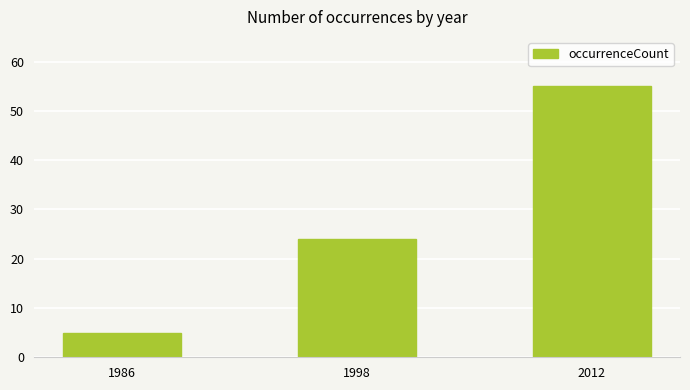

What is the difference between the values at 1998 and 2012?

31